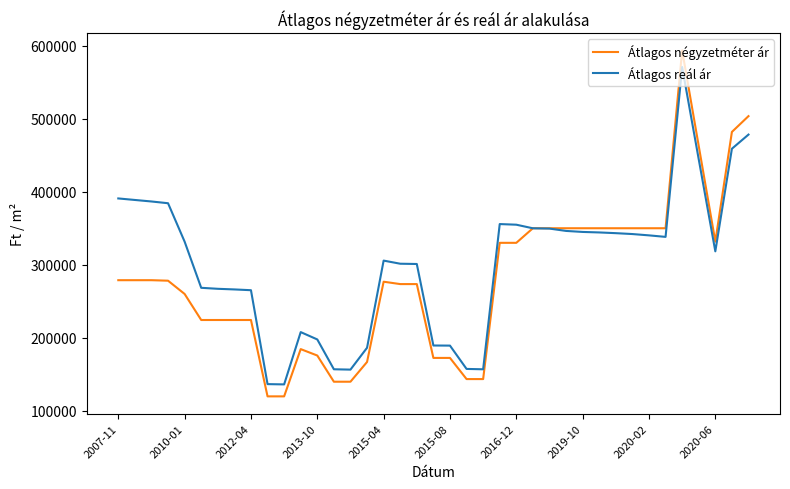

What is the minimum value shown in the chart?

119500